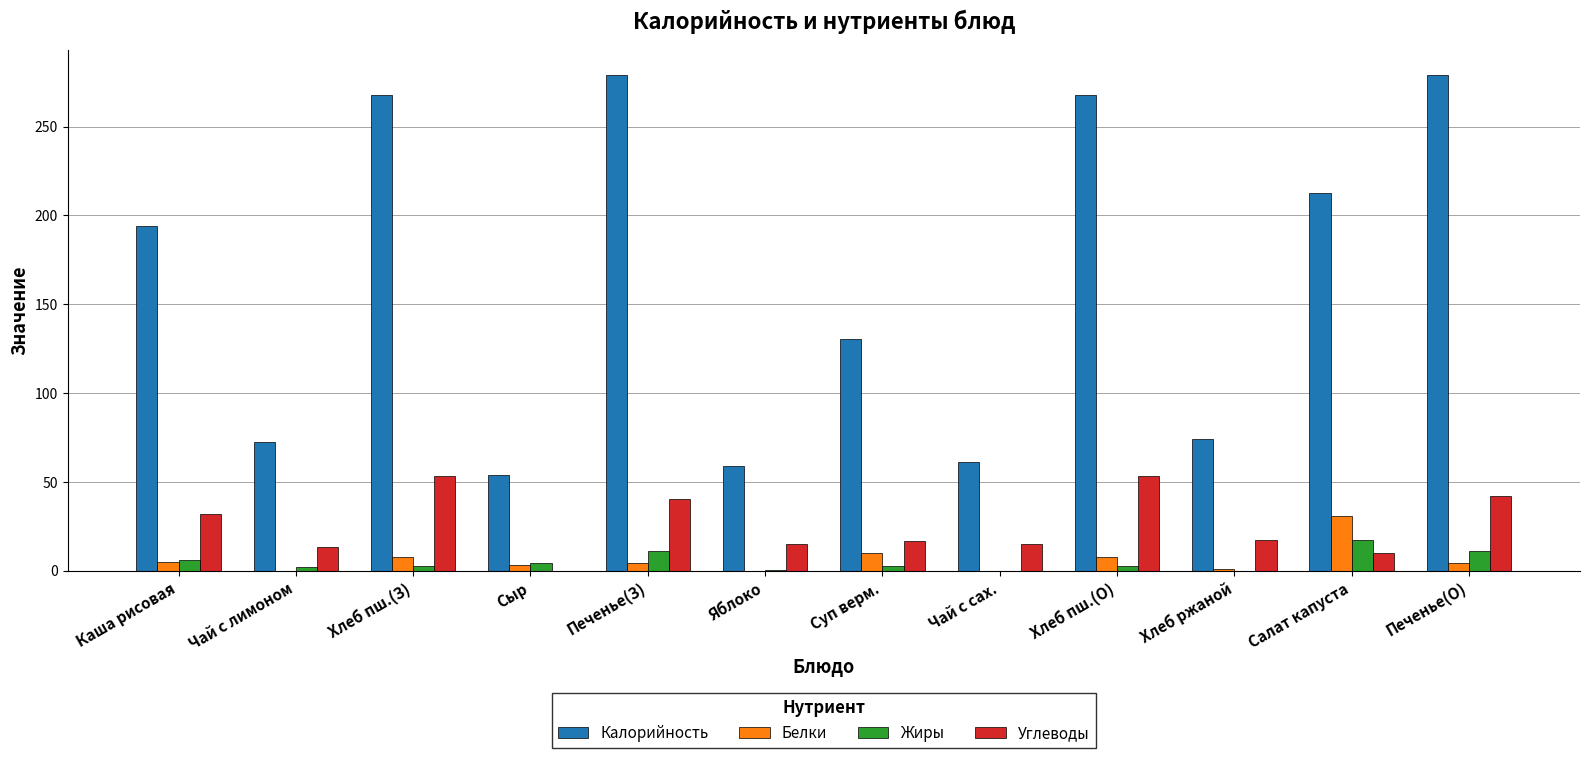

True or false: Калорийность has a value of 54.0 at Сыр.

True